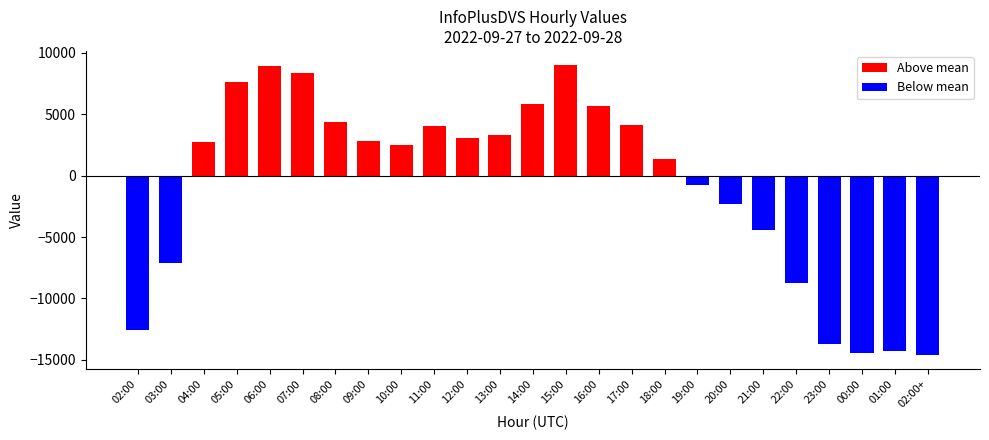

What is the label of the 15th bar from the left?

16:00